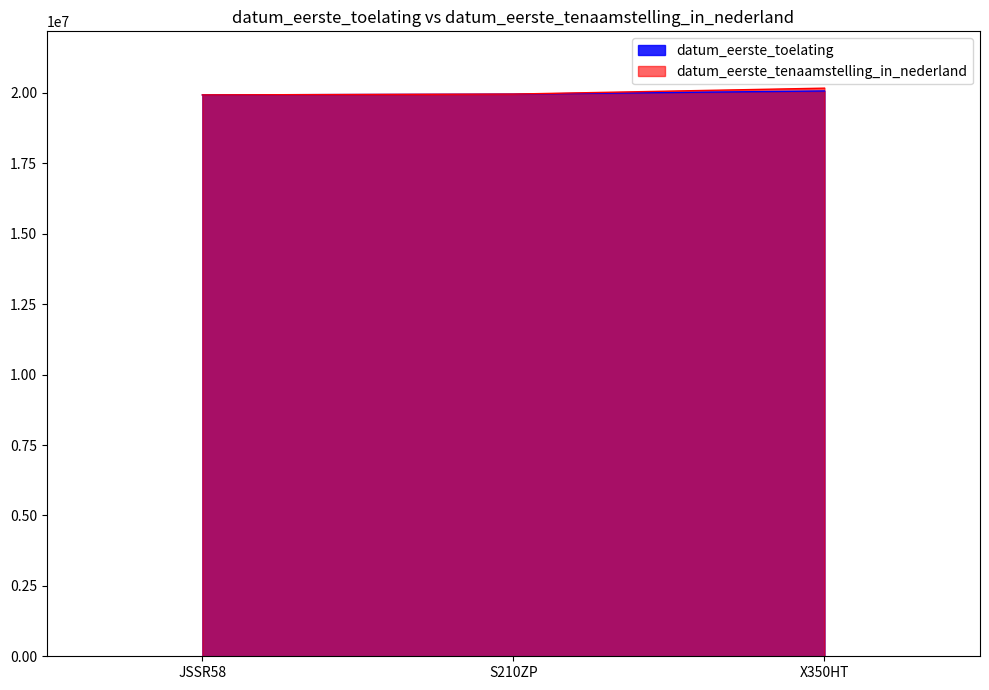

Which category has the highest value in the datum_eerste_tenaamstelling_in_nederland series?

X350HT